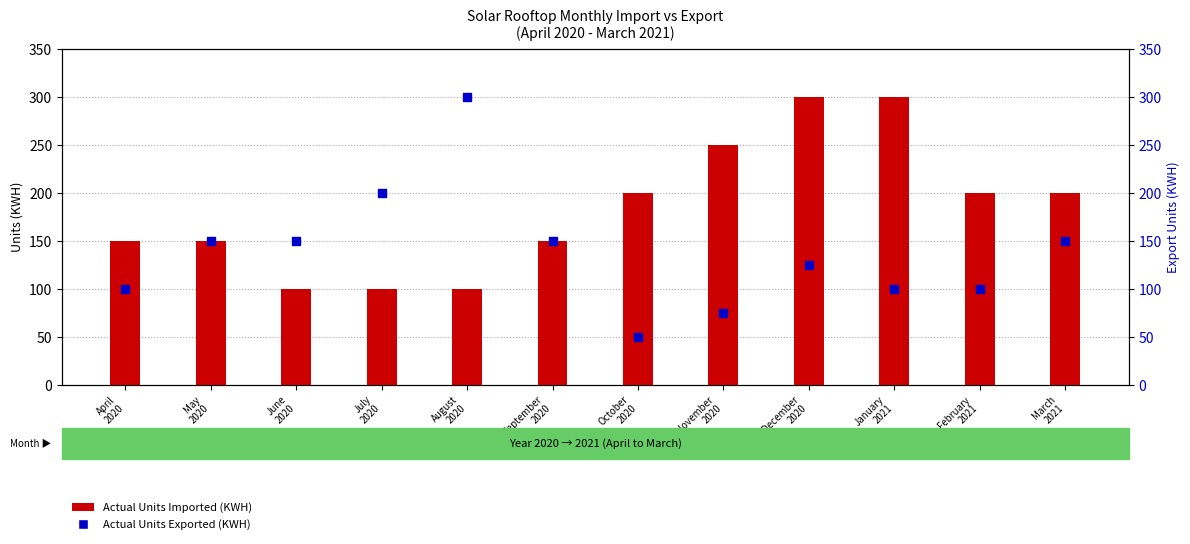

Which series contains the highest Y value?

Actual Units Imported (KWH)